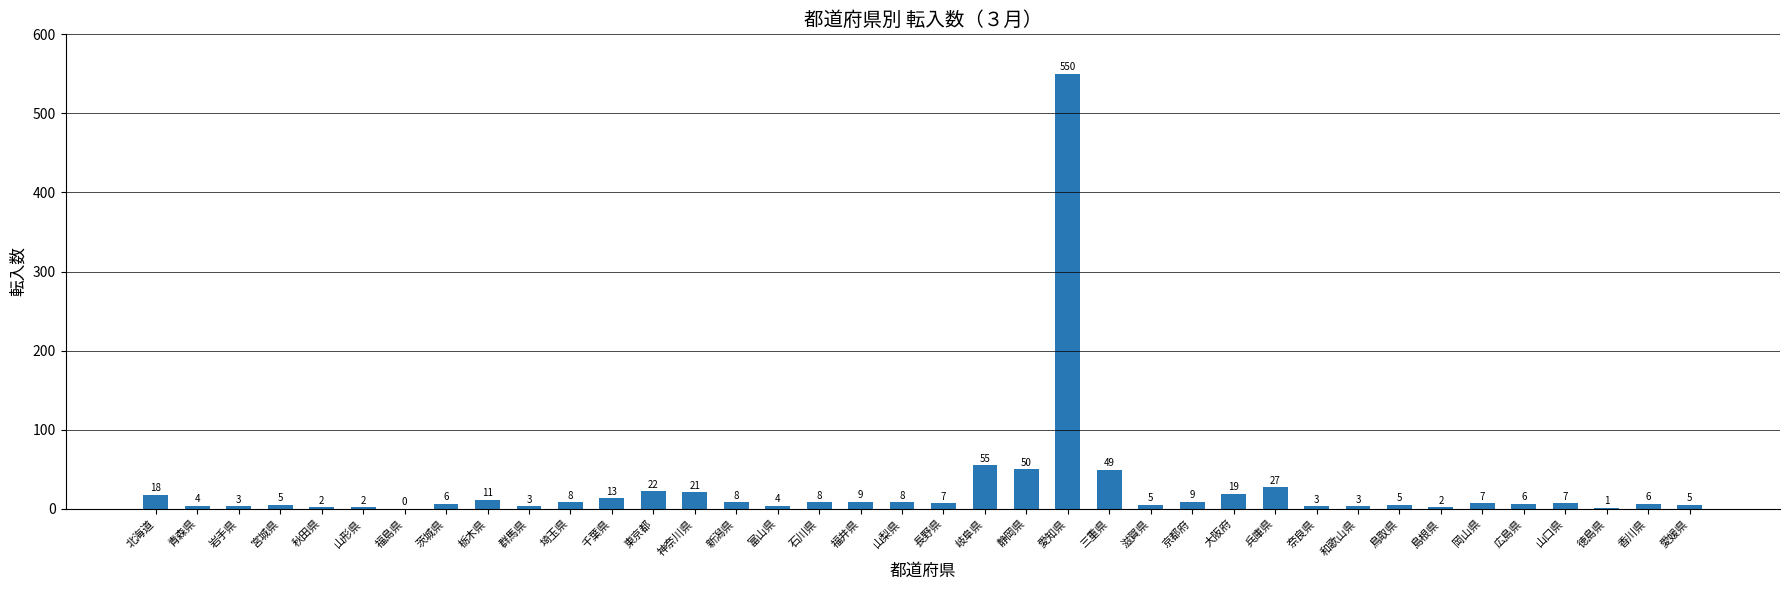

Reading right to left, list all the values displayed in this chart.

愛媛県=5	香川県=6	徳島県=1	山口県=7	広島県=6	岡山県=7	島根県=2	鳥取県=5	和歌山県=3	奈良県=3	兵庫県=27	大阪府=19	京都府=9	滋賀県=5	三重県=49	愛知県=550	静岡県=50	岐阜県=55	長野県=7	山梨県=8	福井県=9	石川県=8	富山県=4	新潟県=8	神奈川県=21	東京都=22	千葉県=13	埼玉県=8	群馬県=3	栃木県=11	茨城県=6	福島県=0	山形県=2	秋田県=2	宮城県=5	岩手県=3	青森県=4	北海道=18